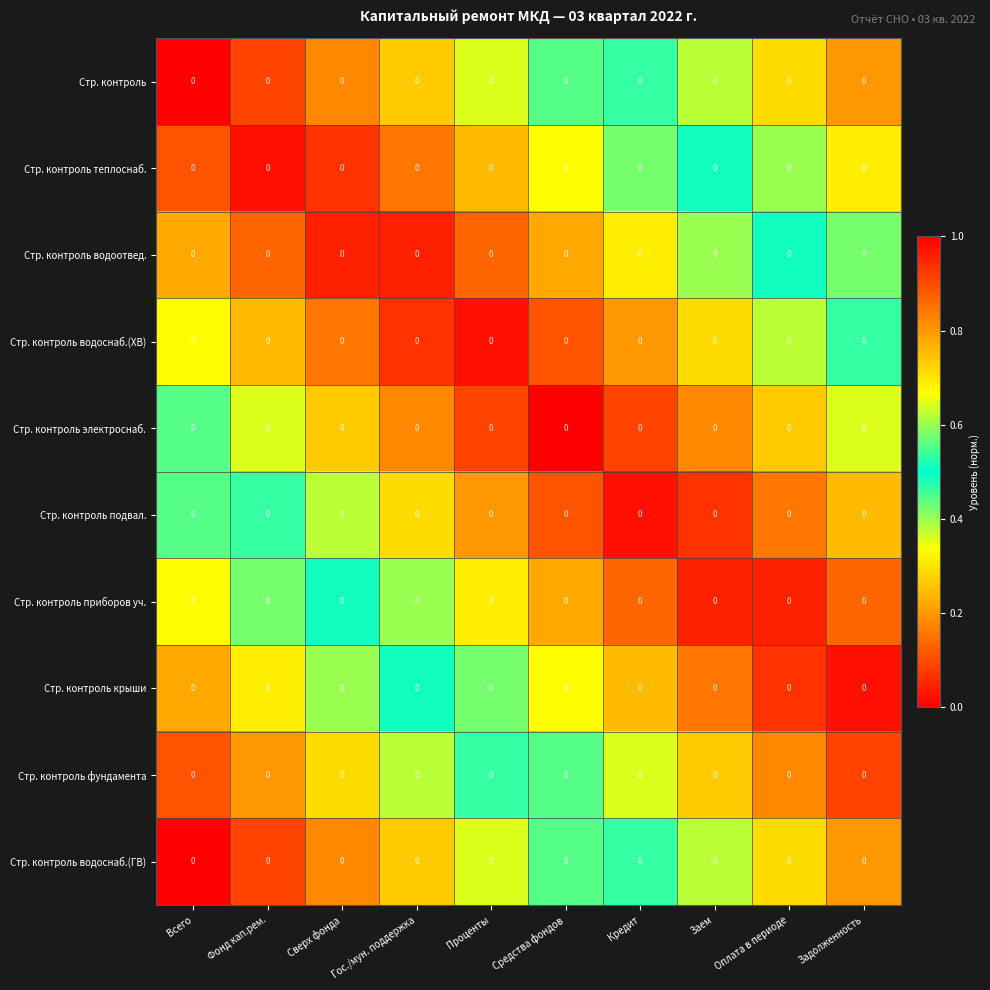

What is the maximum value shown in the chart?

1.0